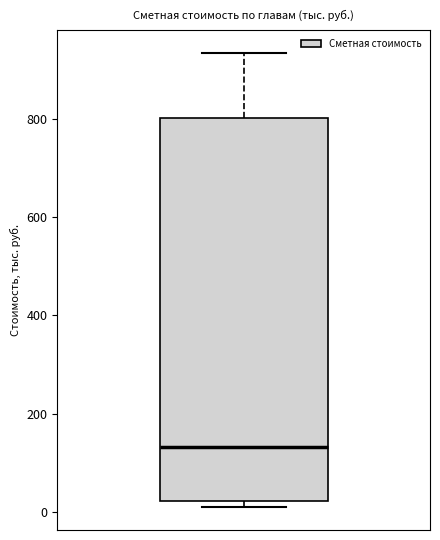

Read this box plot against the y-axis: the position of the median line, the range covered by the box, and the ends of both whiskers. The values are not printed on the chart, so give them approximately, as read against the axis.

median 140, box 20 to 800, whiskers 0 to 940